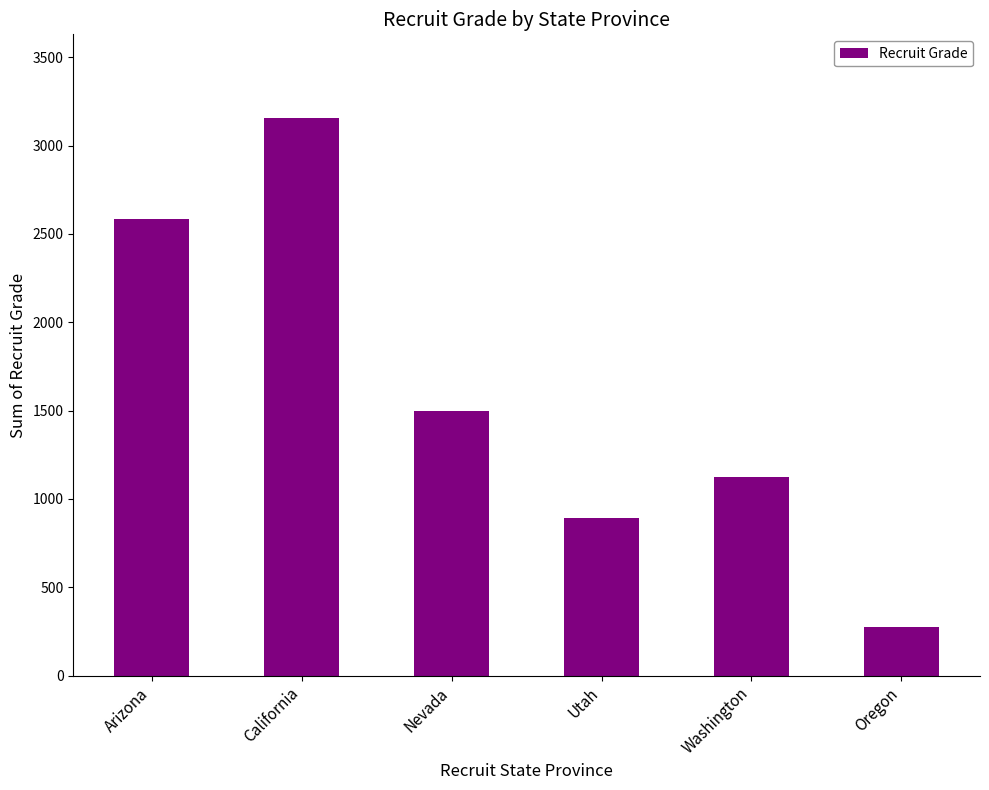

What is the greatest value displayed?

3156